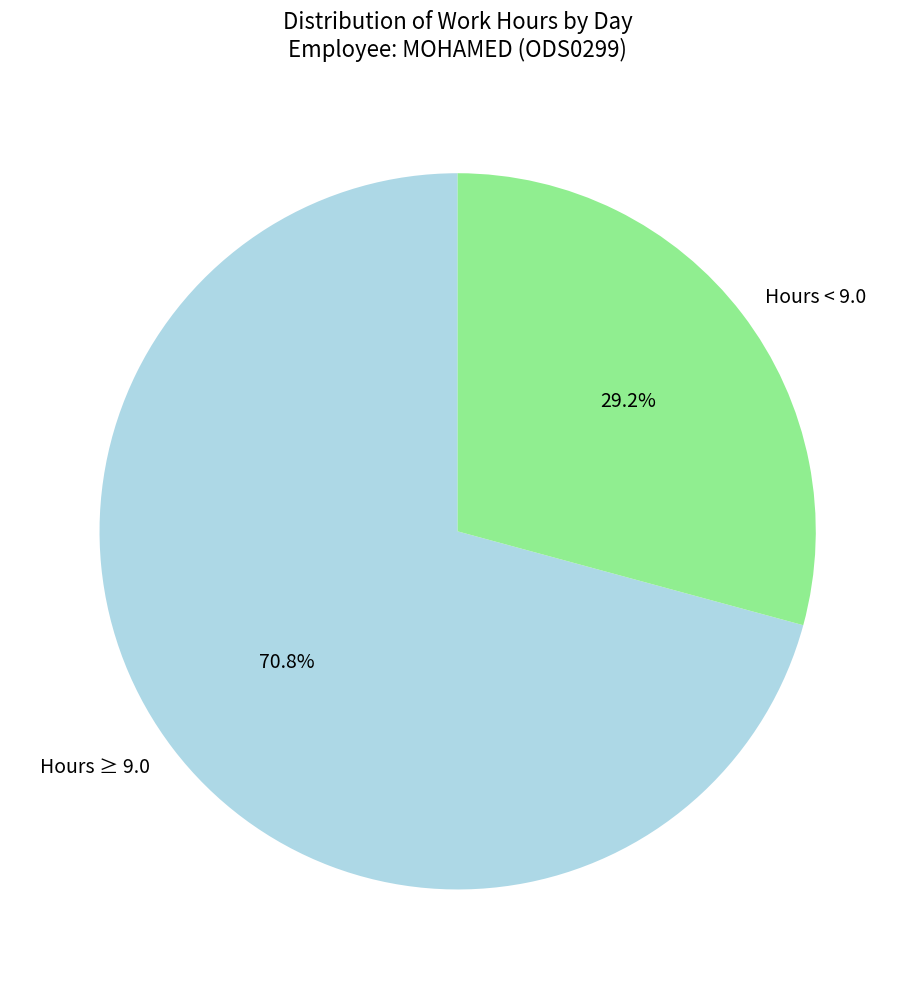

What is the ratio of the value at Hours < 9.0 to the value at Hours ≥ 9.0?

0.4